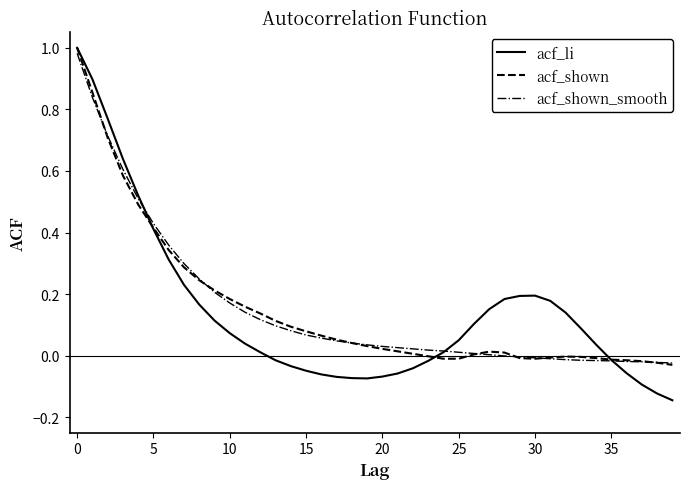

What is the average value of the acf_li series?

0.1